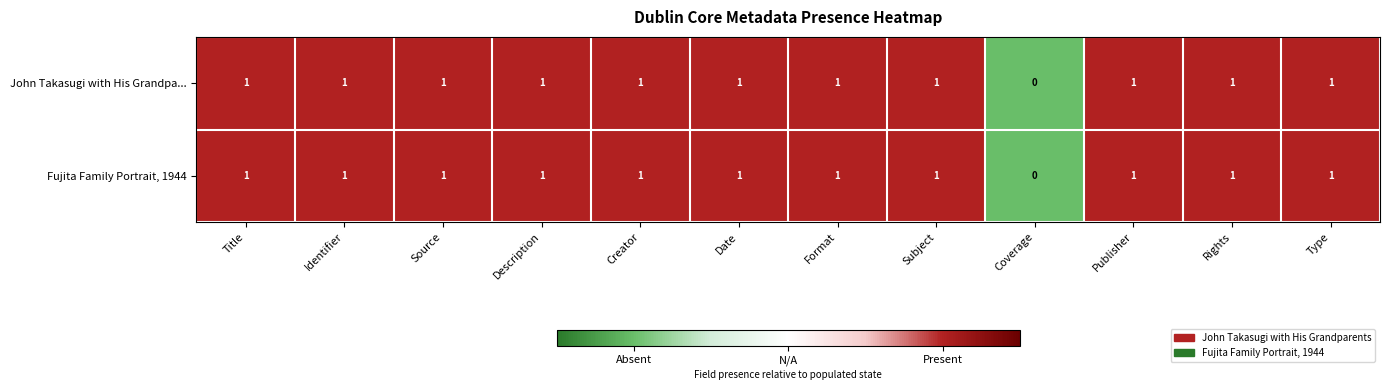

Which category has the lowest value across all series?

Coverage